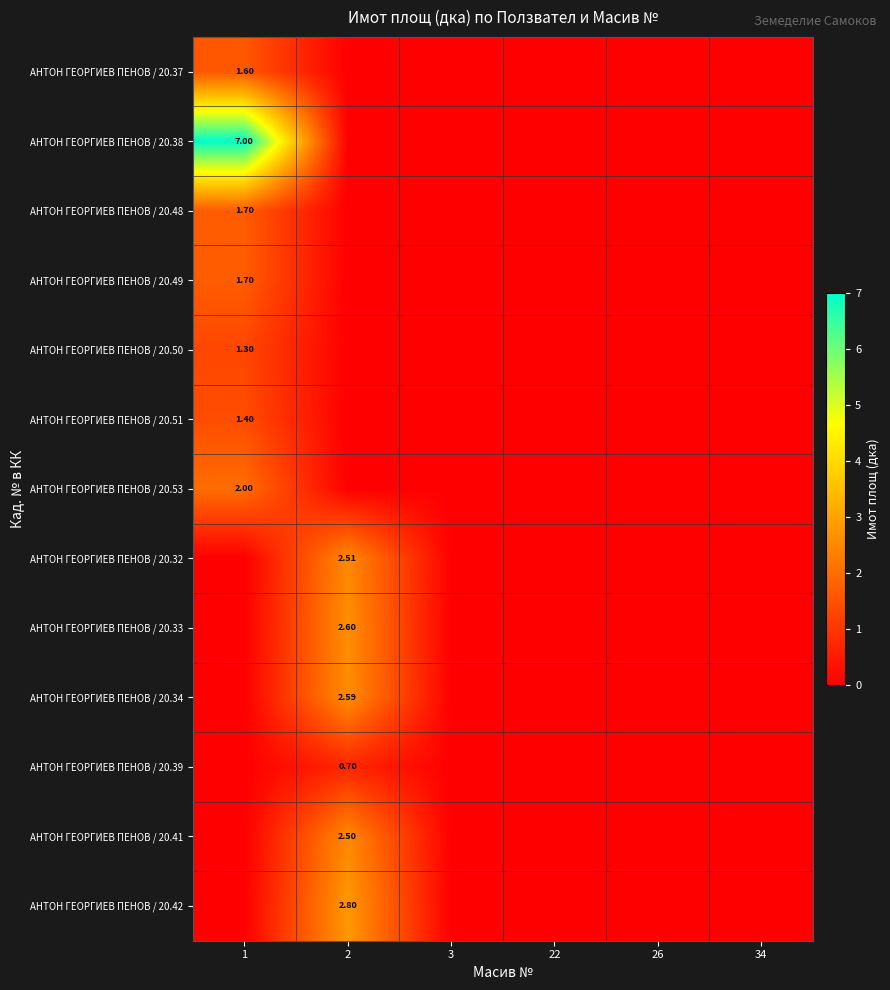

How many АНТОН ГЕОРГИЕВ ПЕНОВ / 20.49 values are between 0 and 1?

5